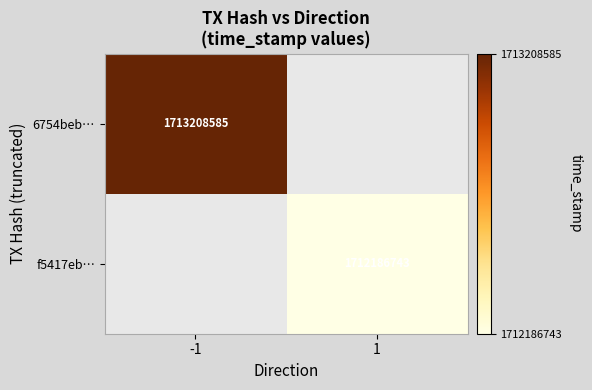

Is it true that 6754beb… equals 2827435321 at -1?

False